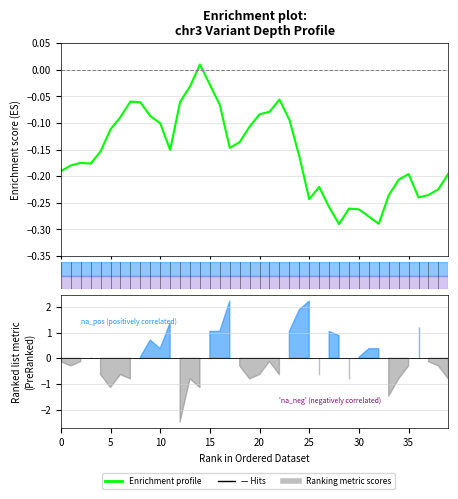

At which label does the data first exceed 0?

14